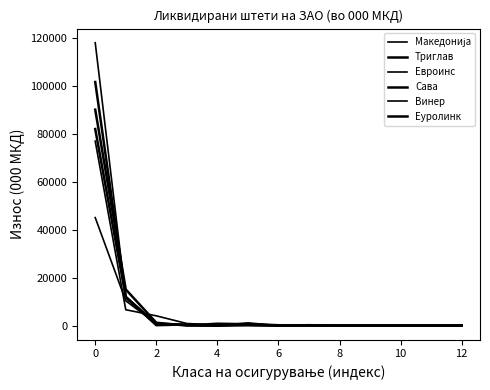

In Сава, how many points are lower than both neighbors (excluding endpoints)?

1